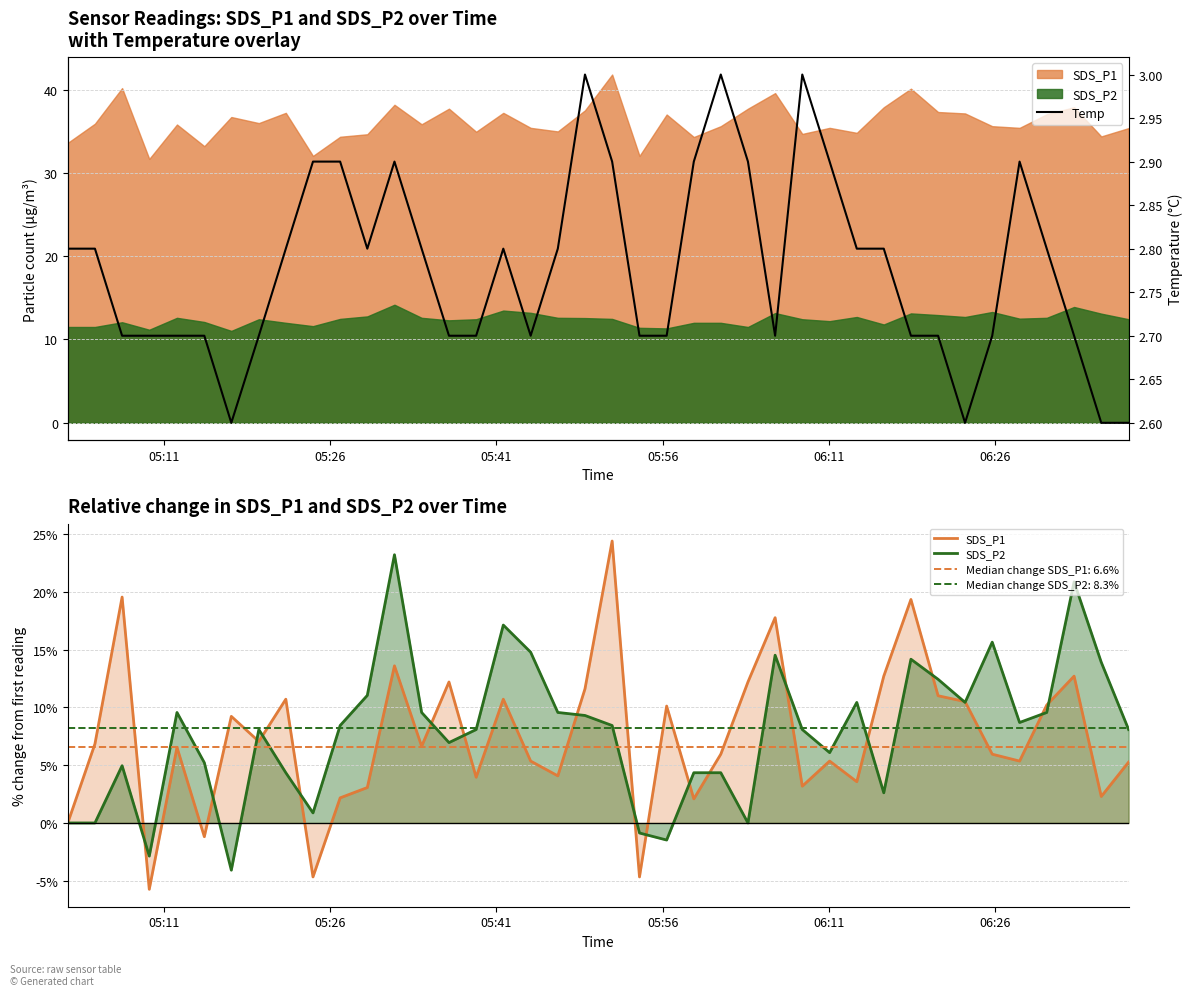

Which series has the widest spread of values?

SDS_P1